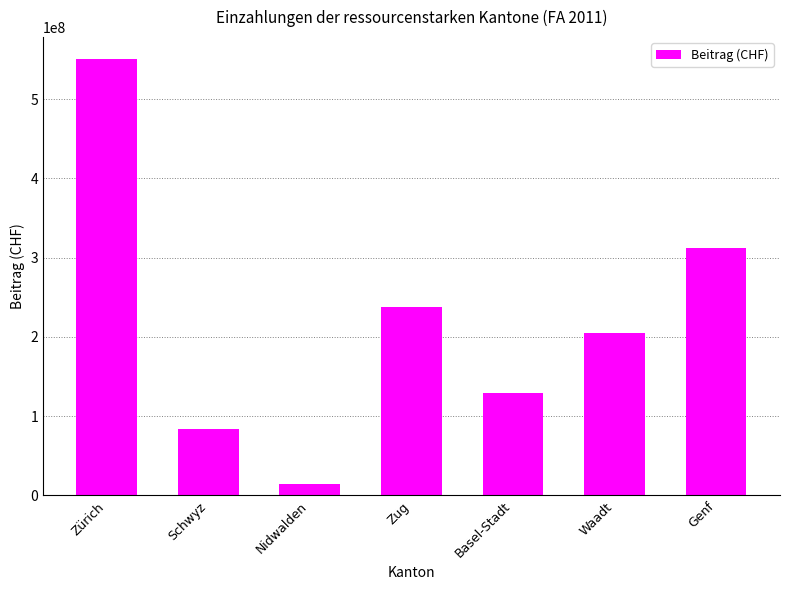

How many data points are less than 204360716?

3